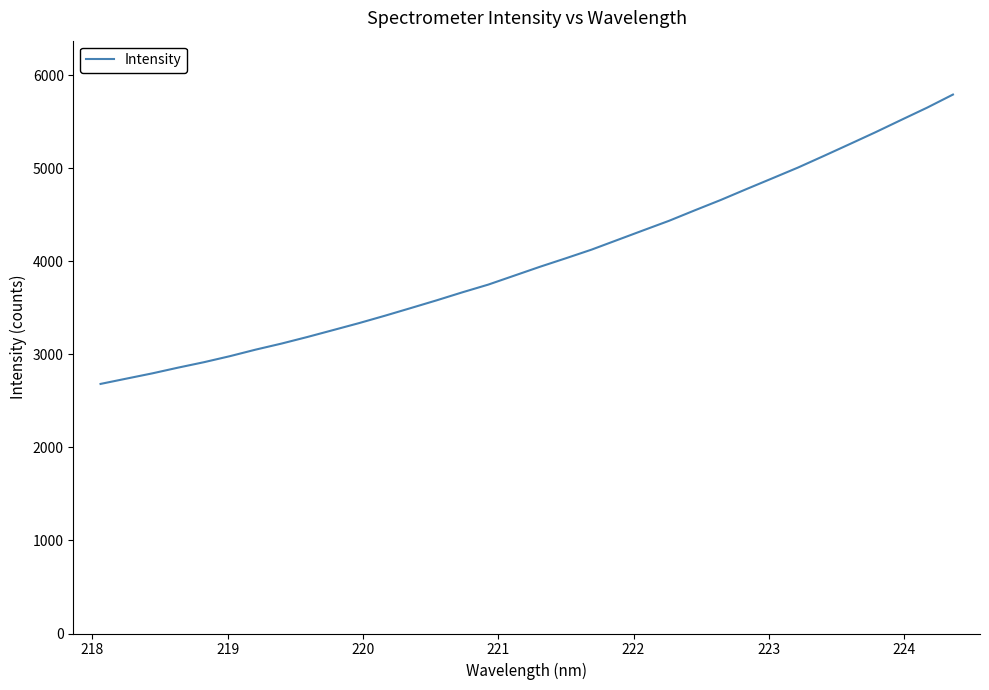

Reading right to left, list all the values displayed in this chart.

5792.6	5652.1	5520.7	5388.1	5260.3	5133.6	5008.8	4892.5	4776.9	4659.5	4548.9	4436.0	4333.2	4229.7	4126.1	4032.9	3941.7	3845.9	3750.1	3667.5	3581.0	3497.8	3415.6	3336.3	3261.5	3187.1	3116.3	3051.3	2980.7	2916.1	2857.7	2795.9	2739.5	2682.5